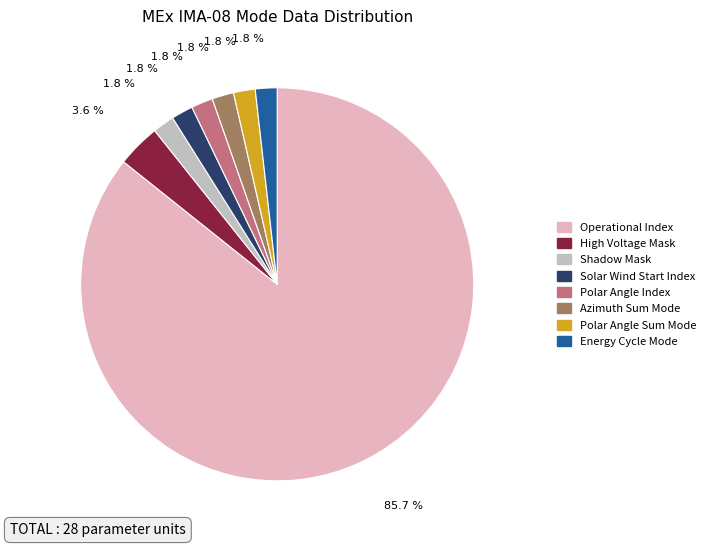

How many segments does this pie chart have?

8